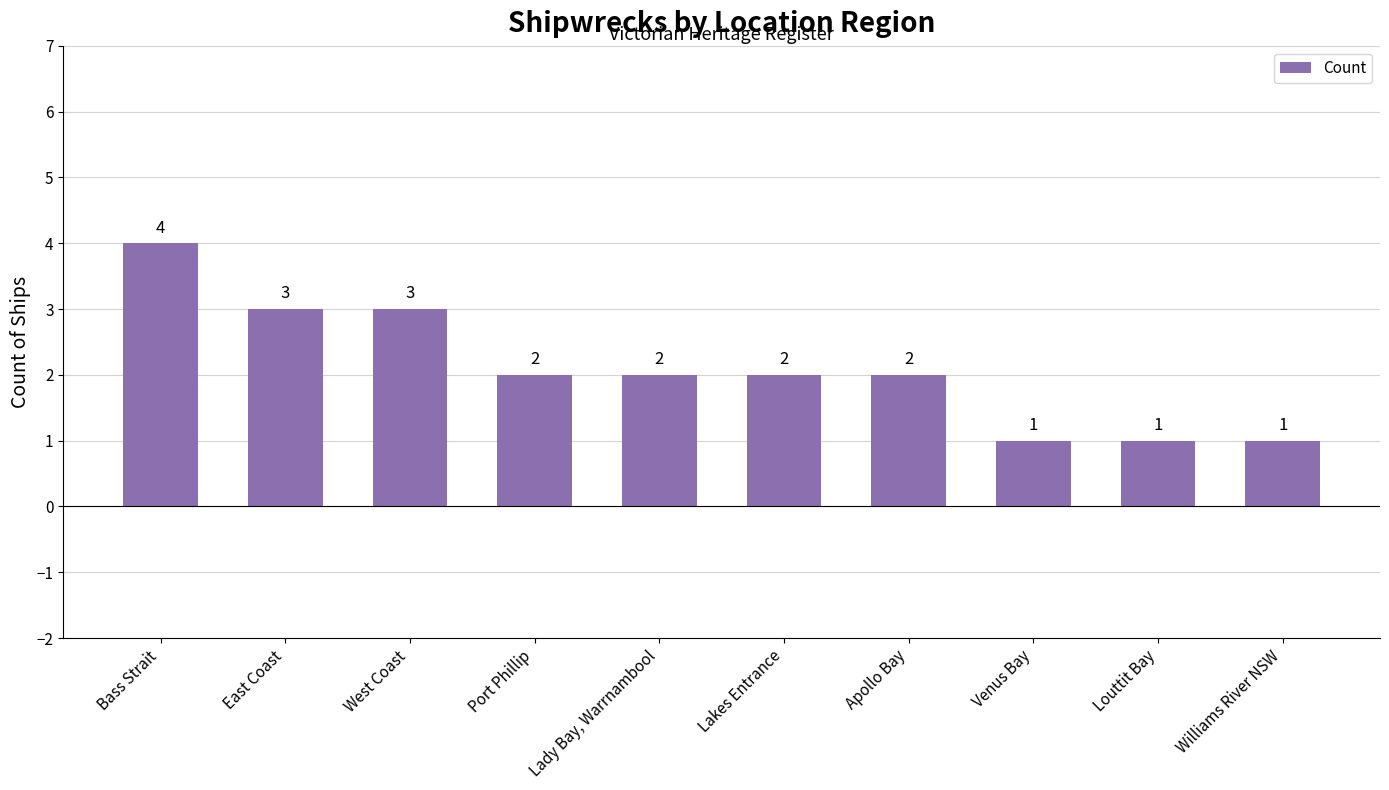

How many values are below 2?

3